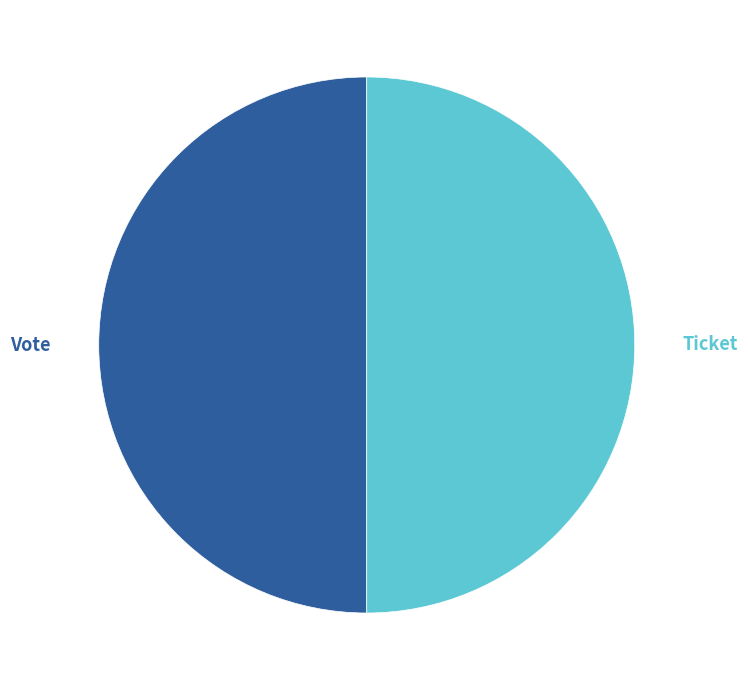

Approximately how many times larger is the value at Ticket compared to Vote?

1.0